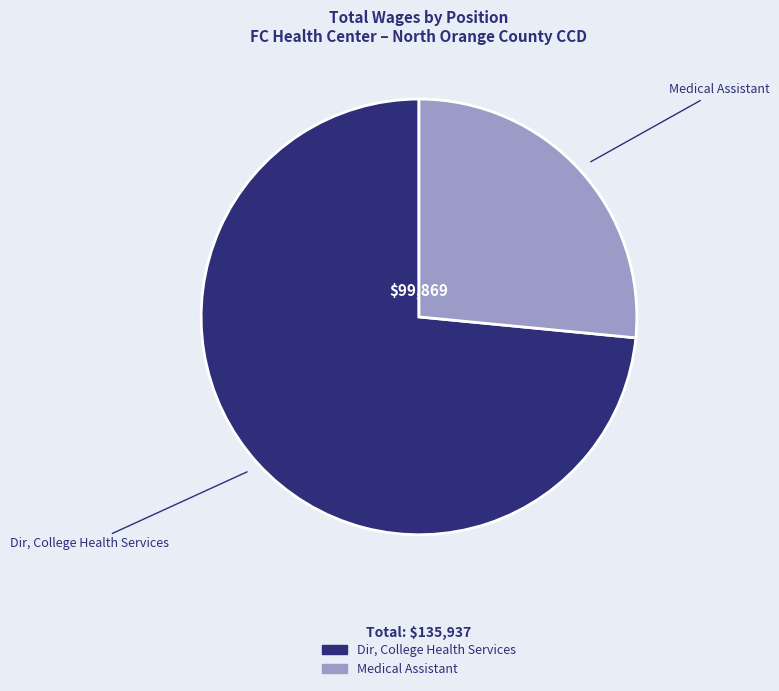

Which category has the biggest portion of the pie?

Dir, College Health Services